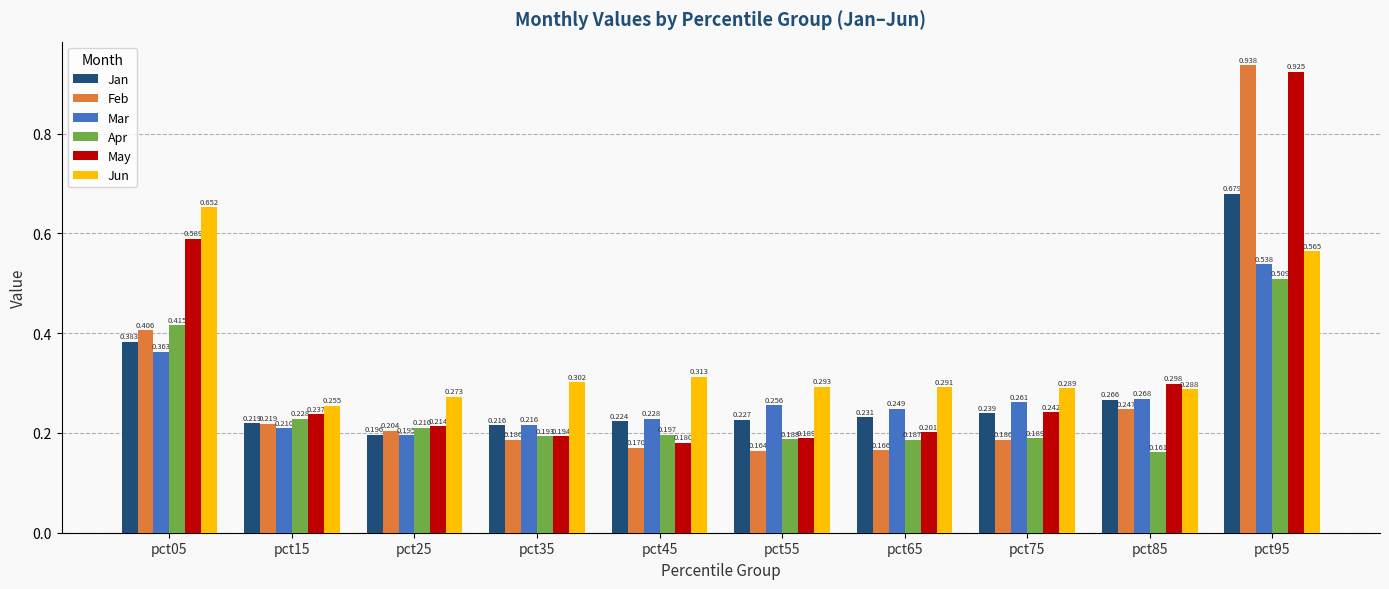

At which category is the sum across all series the highest?

pct95